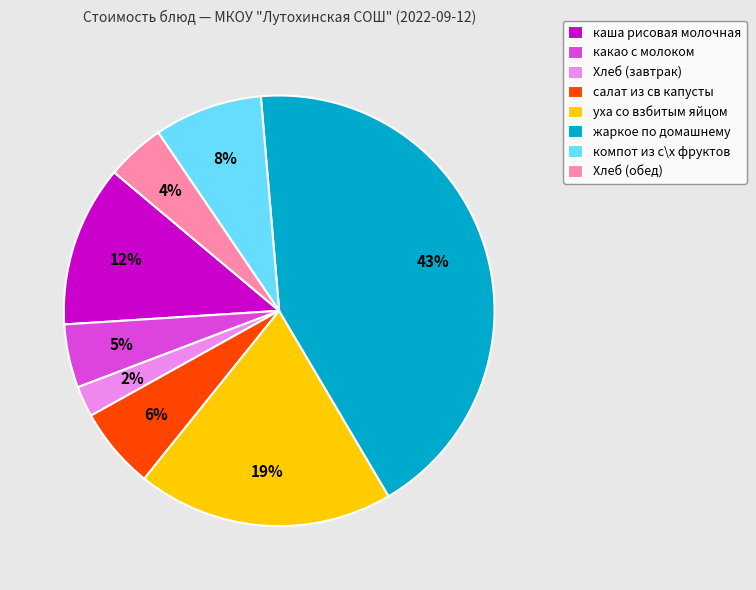

Count the number of slices in the pie.

8